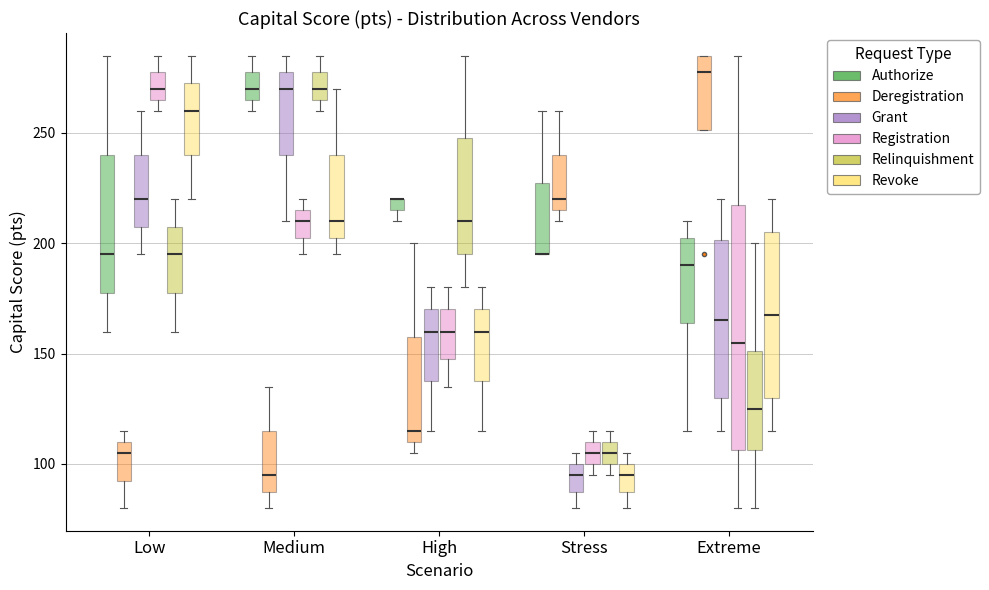

Comparing the boxes themselves (not the whiskers), which one is the tallest?

Extreme (Registration)